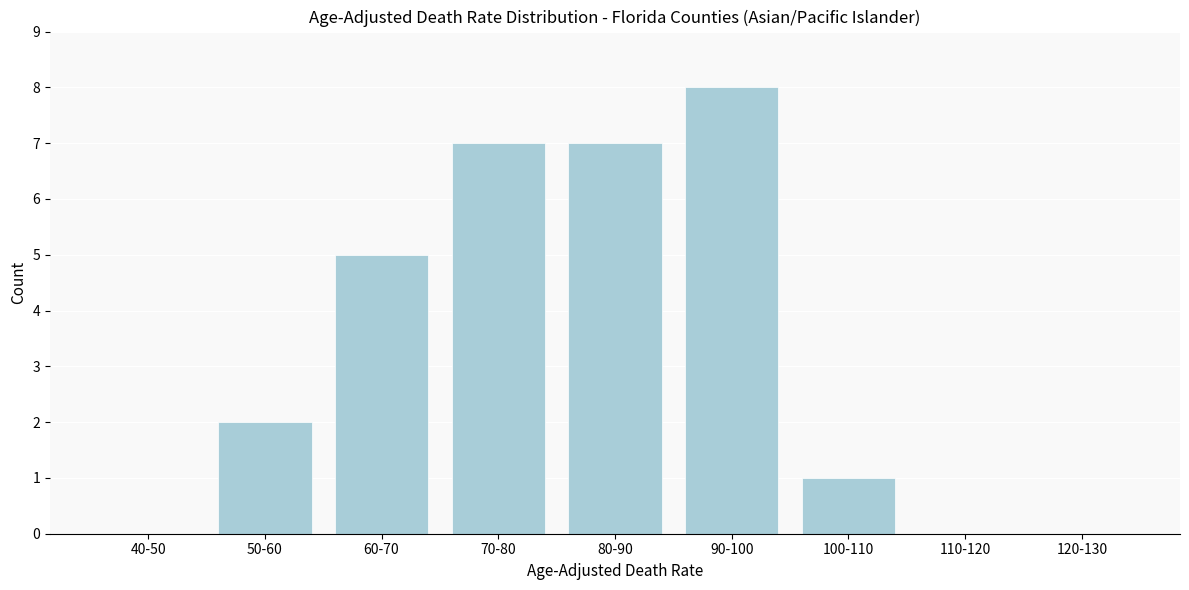

Reading right to left, transcribe all the data shown in this chart.

120-130=0	110-120=0	100-110=1	90-100=8	80-90=7	70-80=7	60-70=5	50-60=2	40-50=0